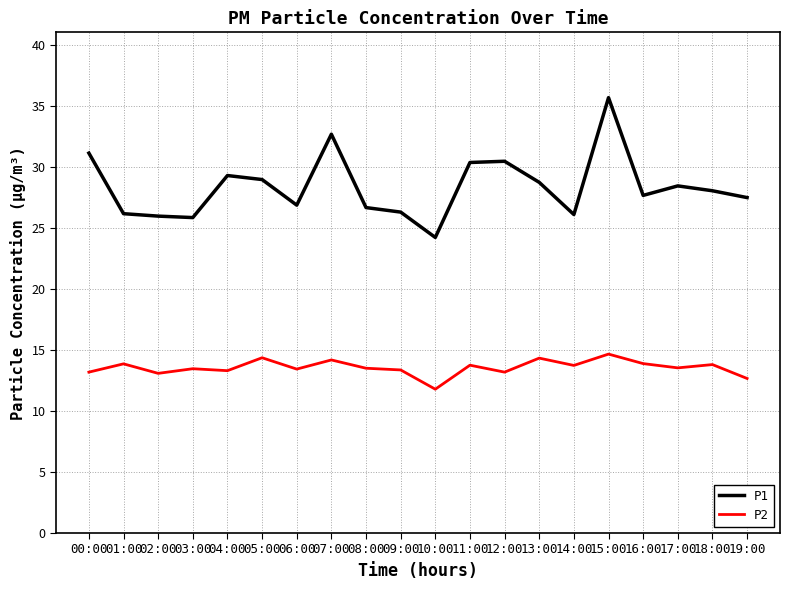

True or false: P2 and P1 intersect in this chart.

False